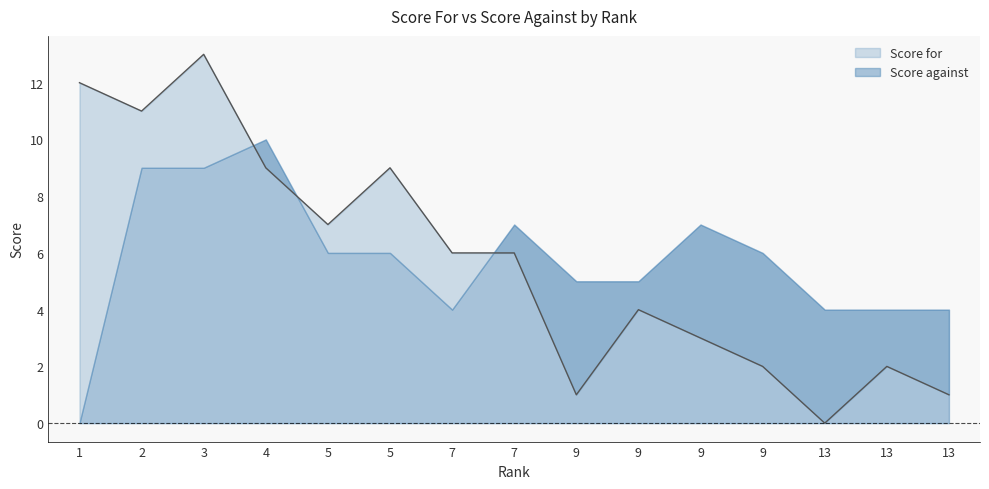

Which has a higher value, 4 or 9?

4